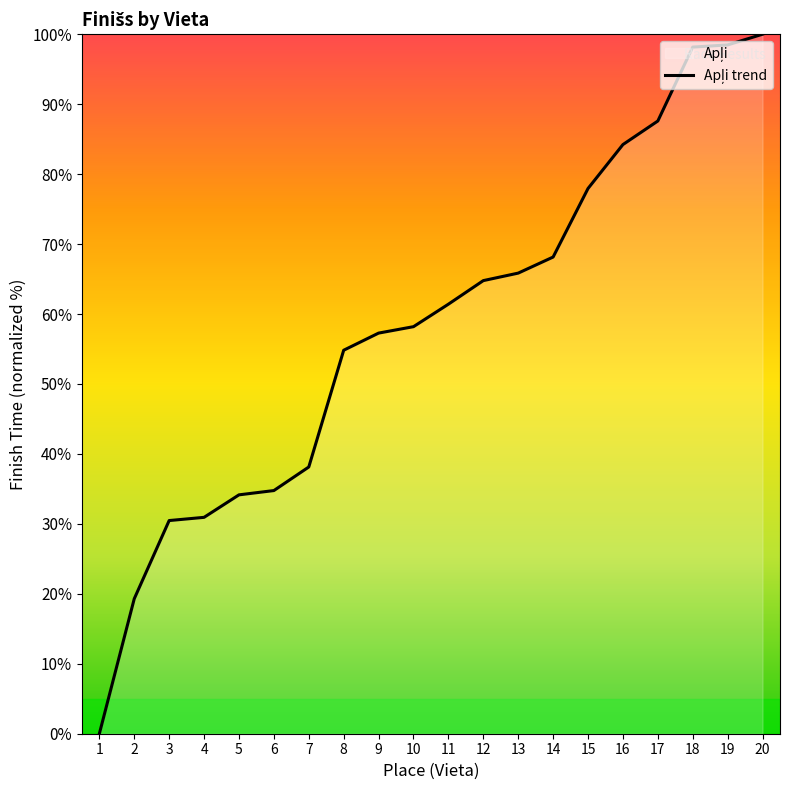

How many lines are shown in the chart?

1